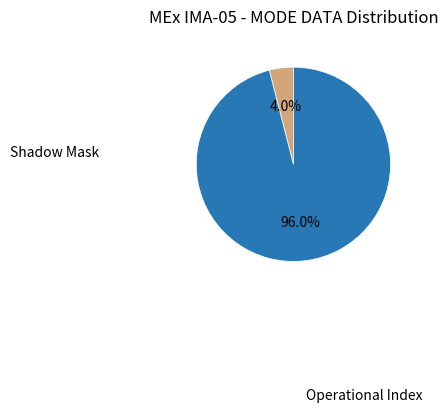

Does any single category account for the majority?

Yes